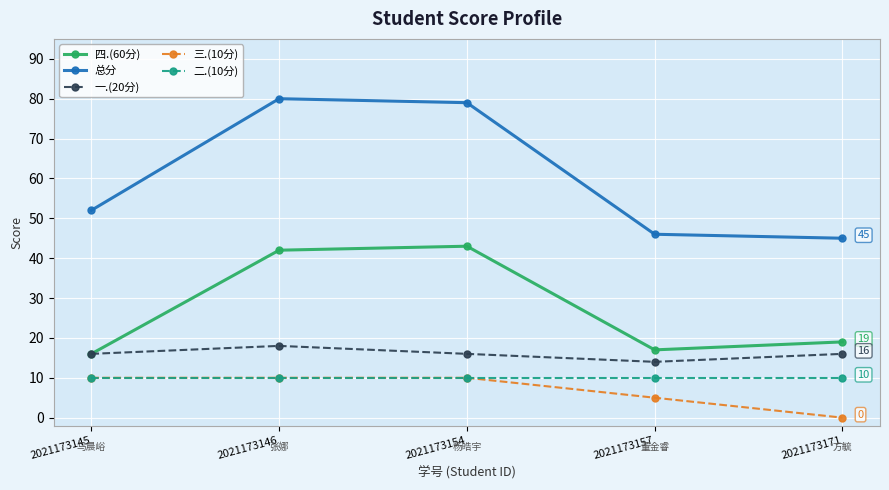

The value of 一.(20分) at 2021173171 is 26. True or false?

False